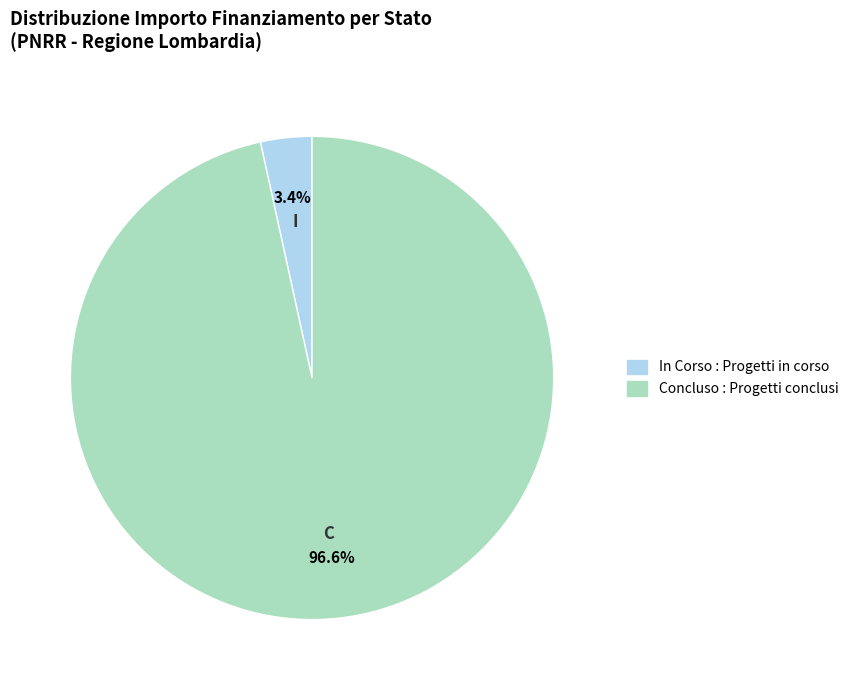

To the nearest percent, what percentage of the pie is In Corso?

3%